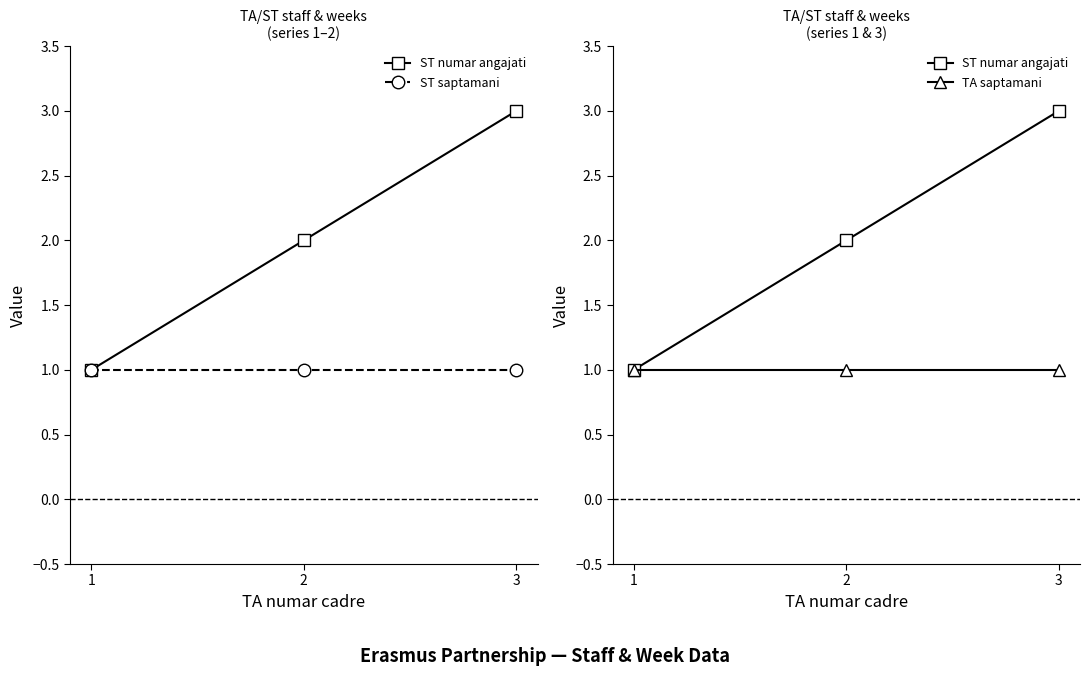

The value of ST numar angajati at 1 is 1. True or false?

True